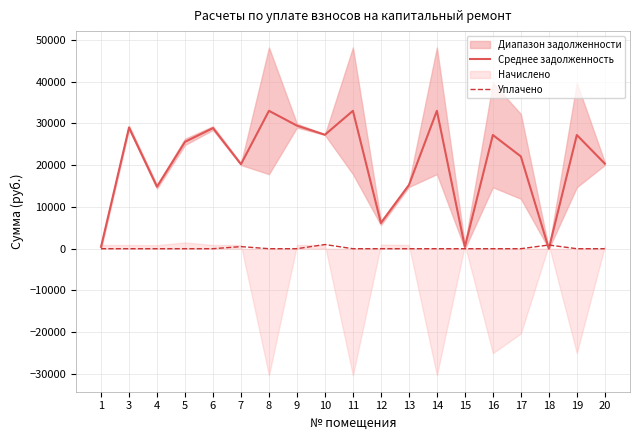

Reading left to right, what are all the values shown in this chart?

Среднее задолженность: 1=431.7	3=29004.1	4=14834.0	5=25582.4	6=28874.1	7=20227.1	8=33007.4	9=29462.4	10=27280.7	11=33007.4	12=6151.6	13=15218.1	14=33007.4	15=441.2	16=27218.8	17=22093.2	18=0.0	19=27218.8	20=20361.8
Уплачено: 1=0.0	3=0.0	4=0.0	5=0.0	6=0.0	7=500.0	8=0.0	9=0.0	10=1000.0	11=0.0	12=0.0	13=0.0	14=0.0	15=0.0	16=0.0	17=0.0	18=883.0	19=0.0	20=0.0